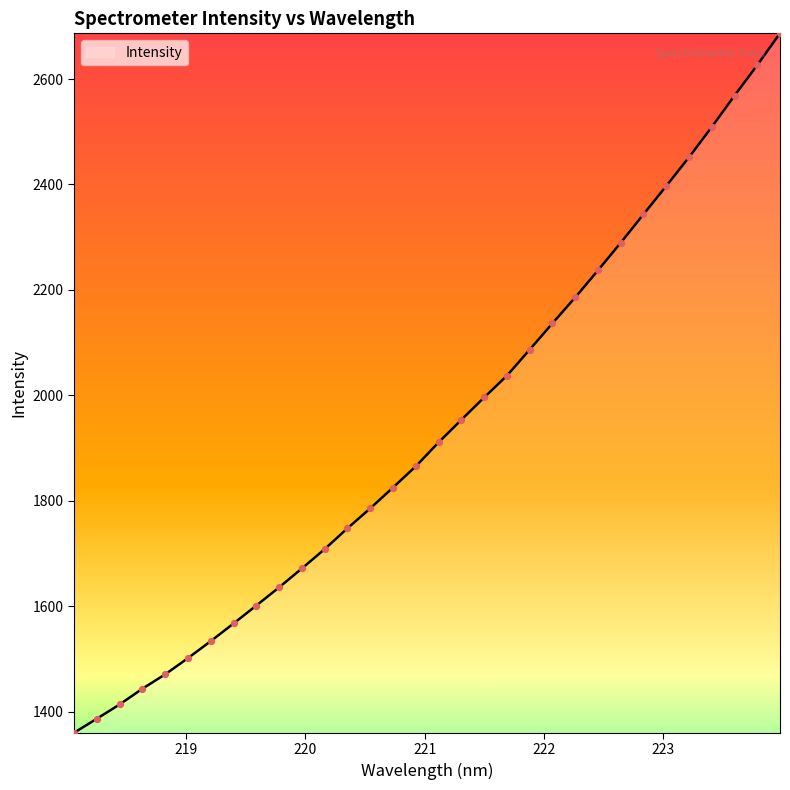

What is the minimum value shown in the chart?

1360.1